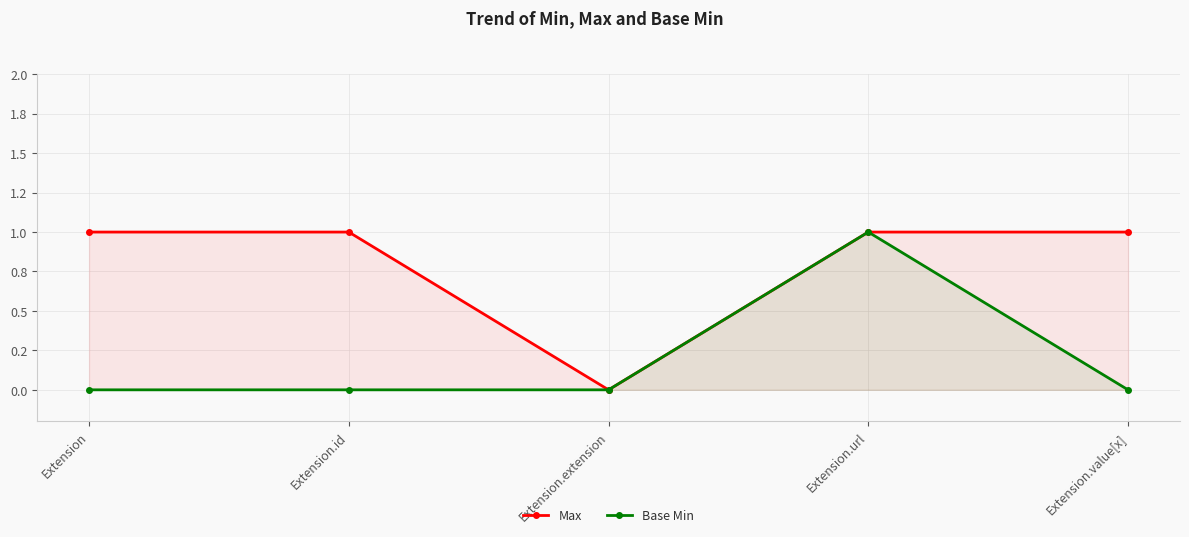

Which series changed the most between Extension.extension and Extension.value[x]?

Max